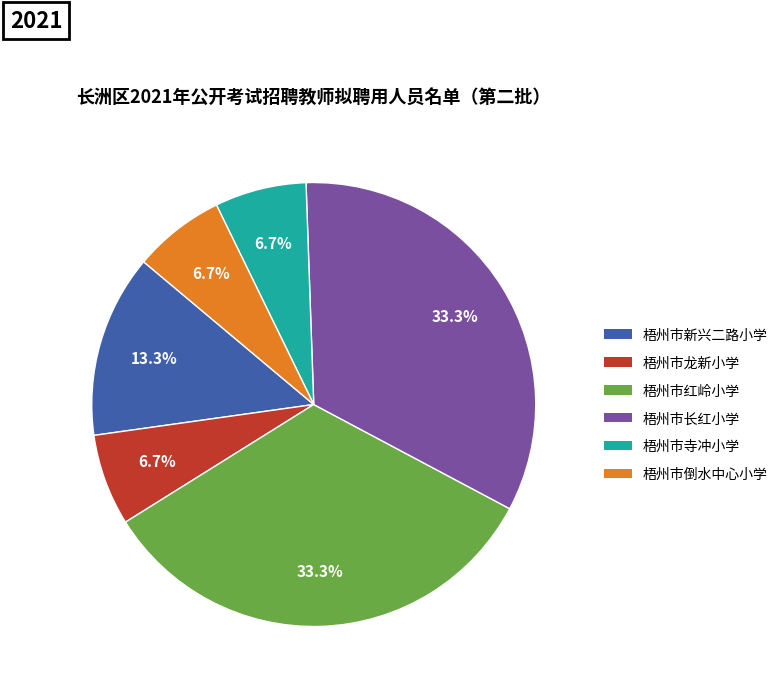

Between 梧州市龙新小学 and 梧州市新兴二路小学, which is larger?

梧州市新兴二路小学